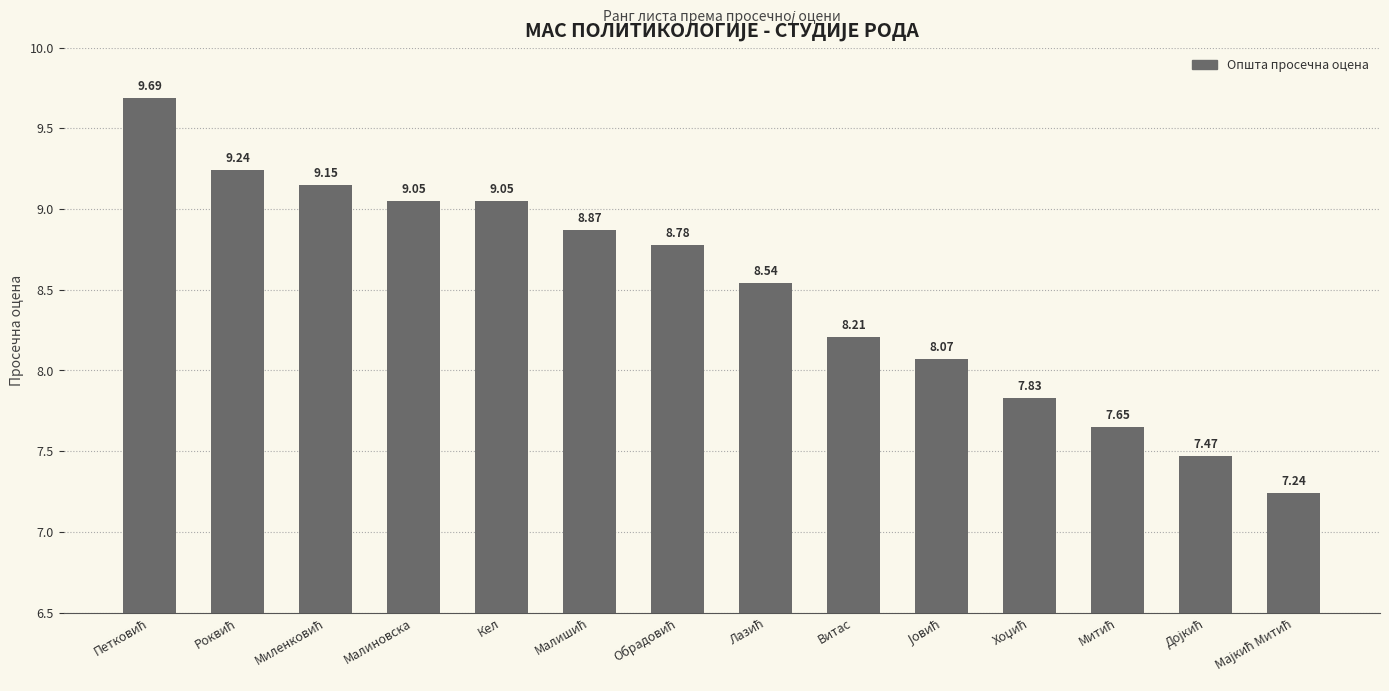

What is the sum of all values?

118.8